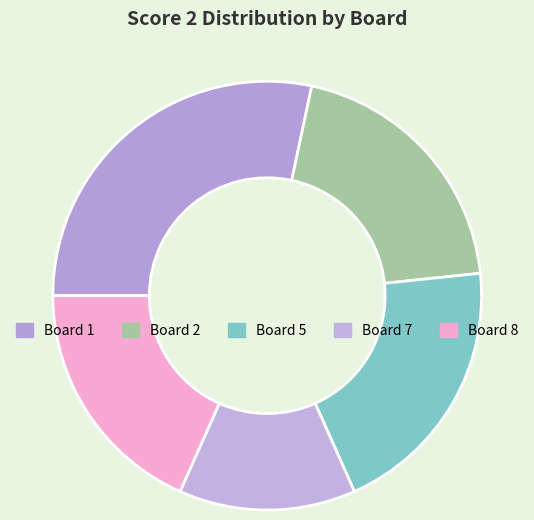

Which category has the smallest portion of the pie?

Board 7